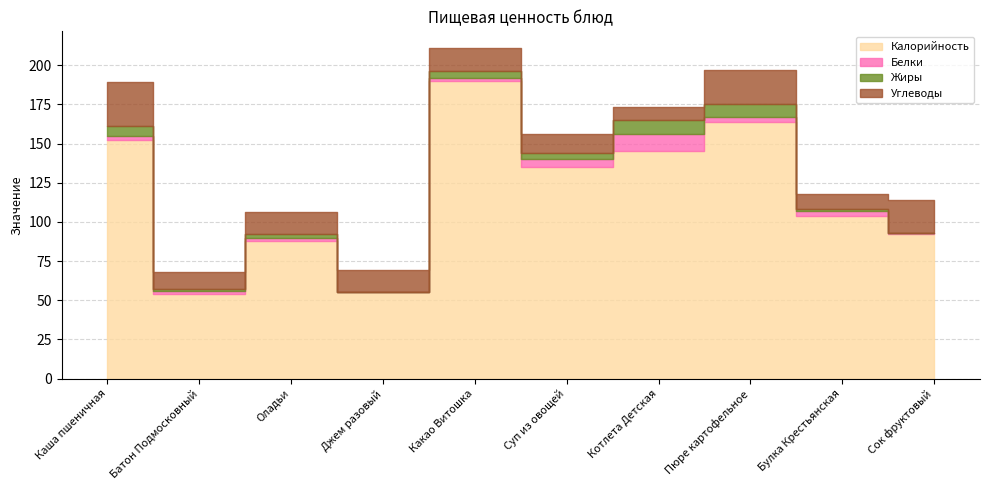

What is the difference between the second highest and minimum values in the Углеводы series?

14